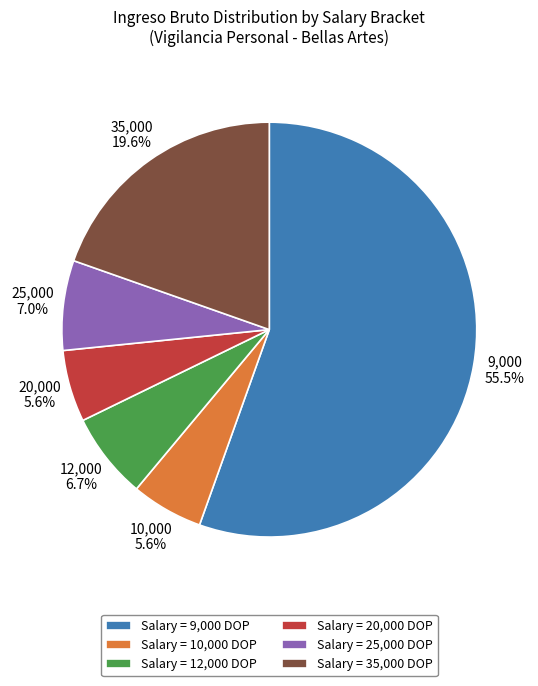

Is there a majority slice in this chart?

Yes